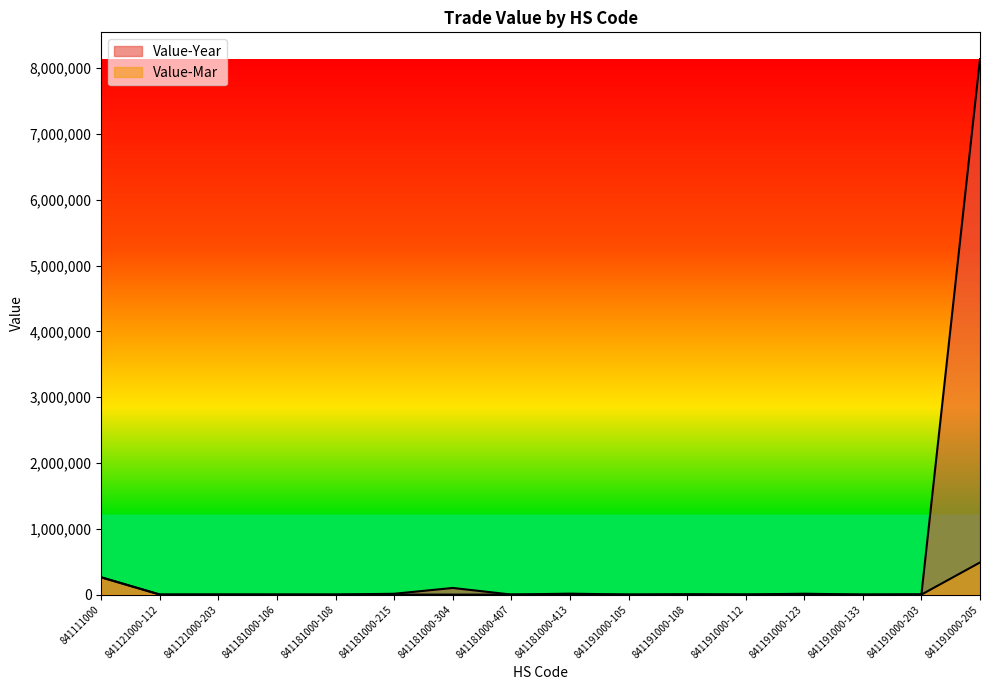

How many interior local peaks does the Value-Year series have?

5